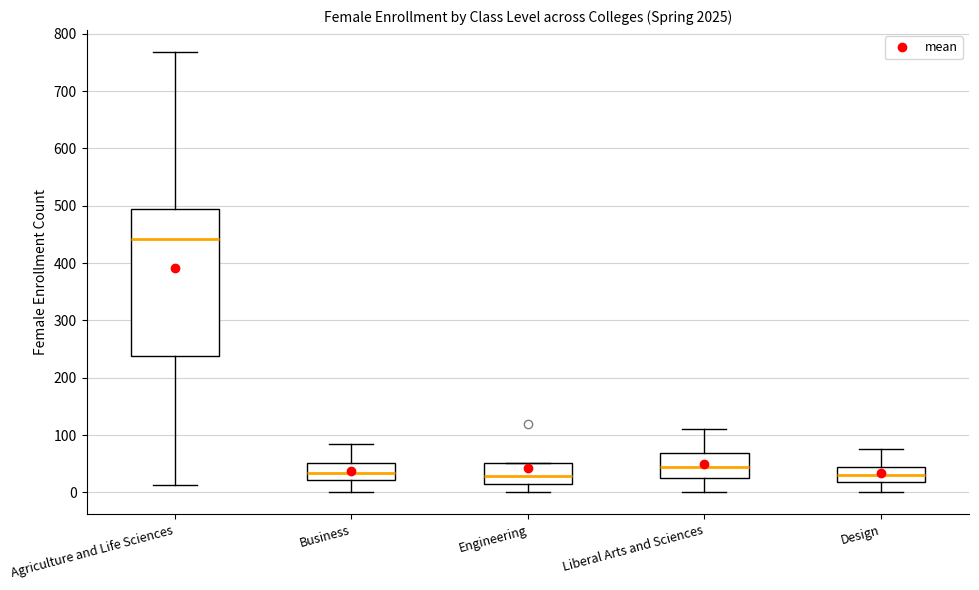

Reading left to right, read every box against the y-axis: the position of its median line, the range the box covers, and the ends of its whiskers. The values are not printed on the chart, so give them approximately, as read against the axis.

Agriculture and Life Sciences: median 440, box 240 to 490, whiskers 10 to 770
Business: median 30, box 20 to 50, whiskers 0 to 80
Engineering: median 30, box 10 to 50, whiskers 0 to 50
Liberal Arts and Sciences: median 50, box 30 to 70, whiskers 0 to 110
Design: median 30, box 20 to 40, whiskers 0 to 80